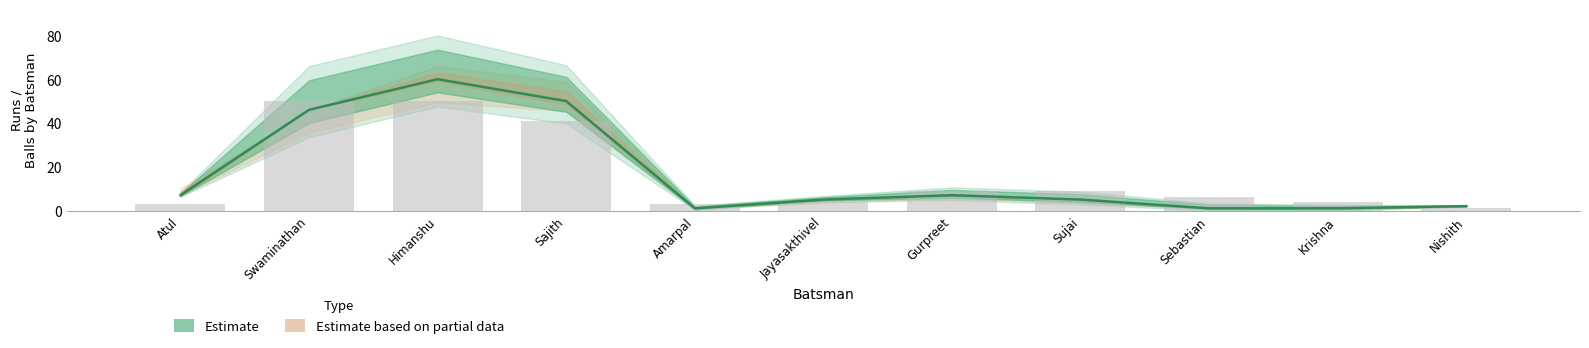

What position from the left is Krishna?

10